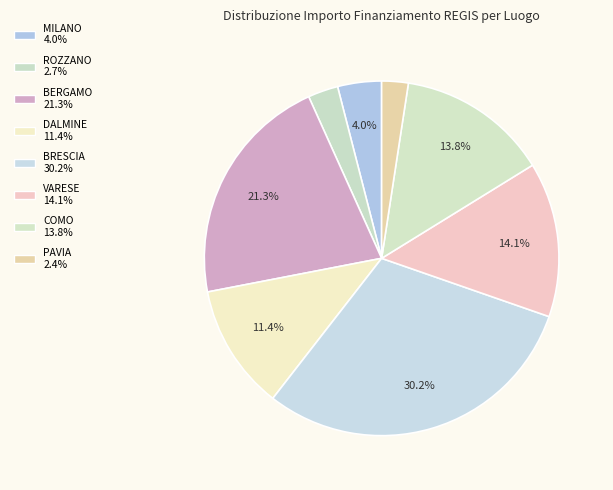

How many segments does this pie chart have?

8